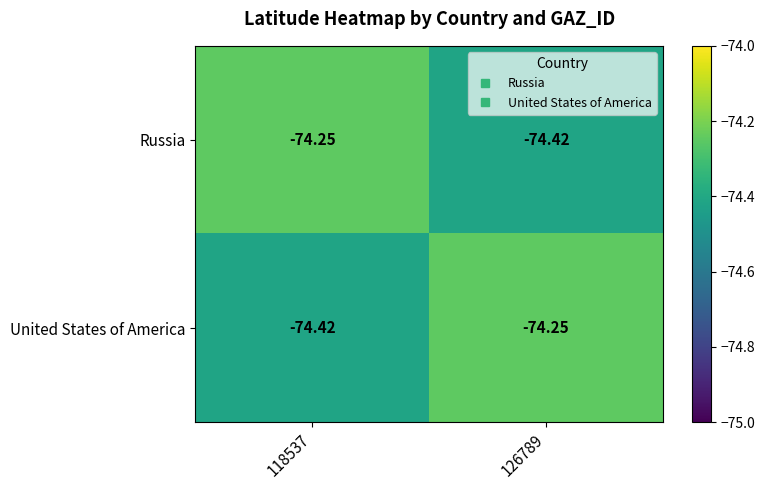

Rank the series at 118537 from lowest to highest value.

United States of America, Russia